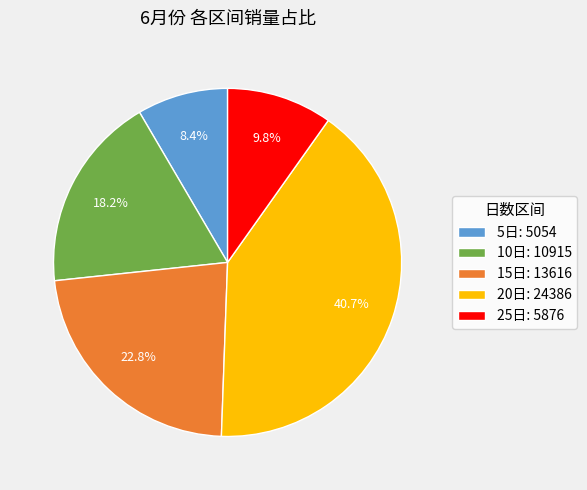

Which slice is the smallest?

5日